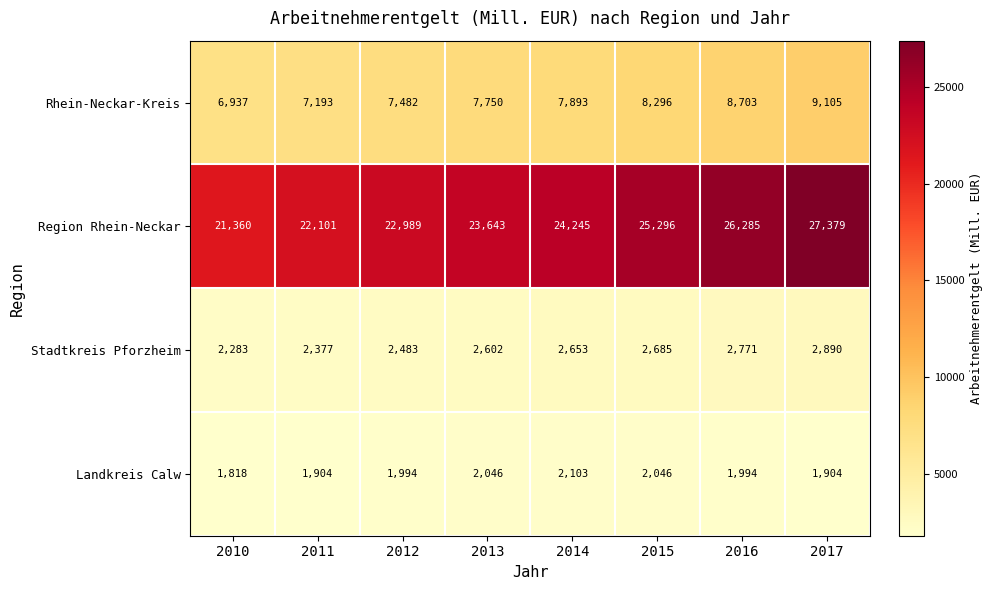

What is the average value of the Landkreis Calw series?

1976